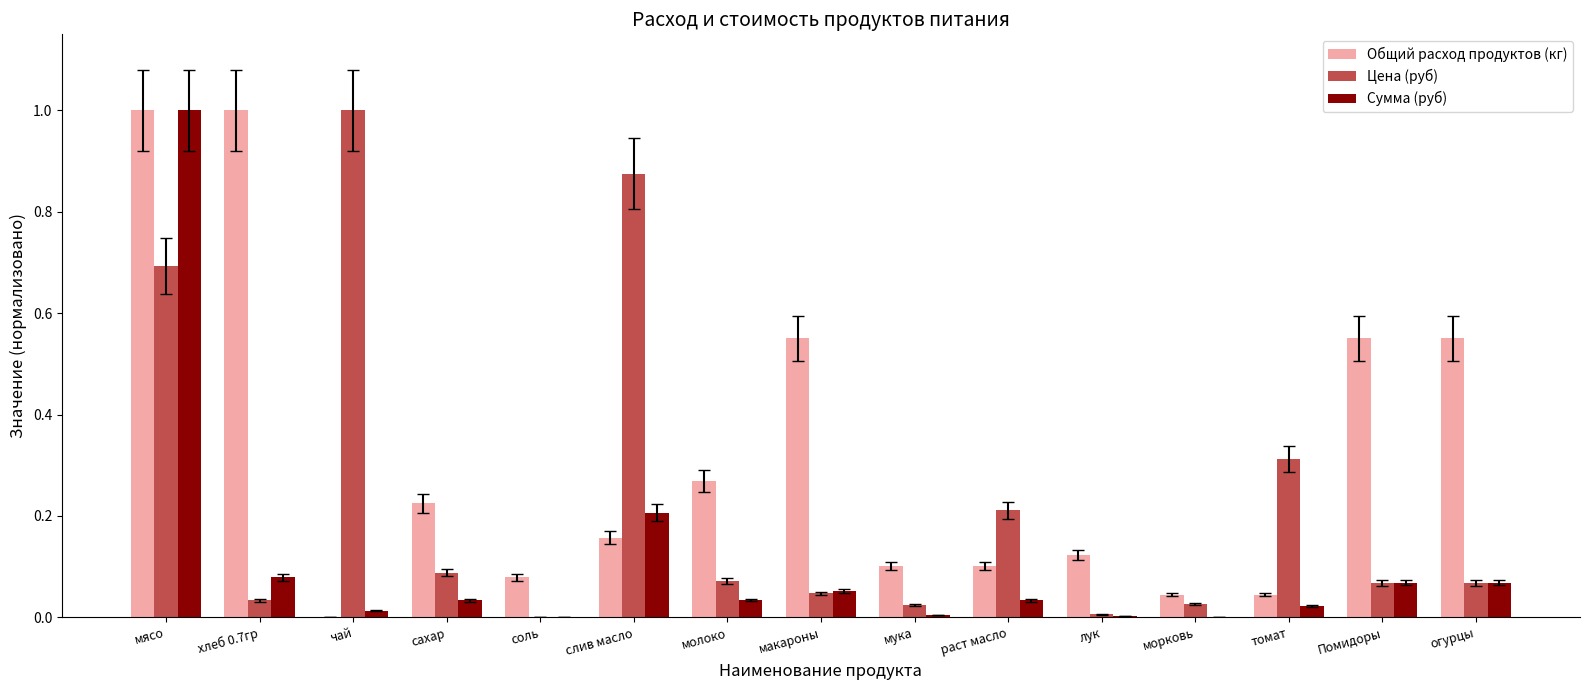

Between слив масло and лук, which series saw the biggest shift?

Цена (руб)